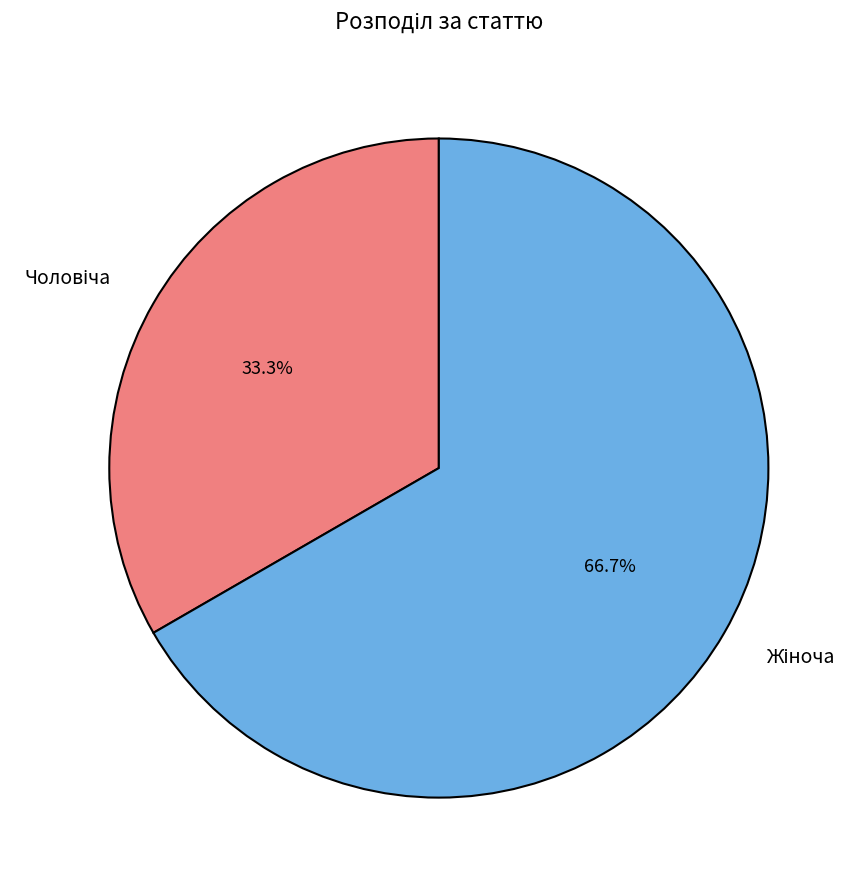

Does any single category account for the majority?

Yes